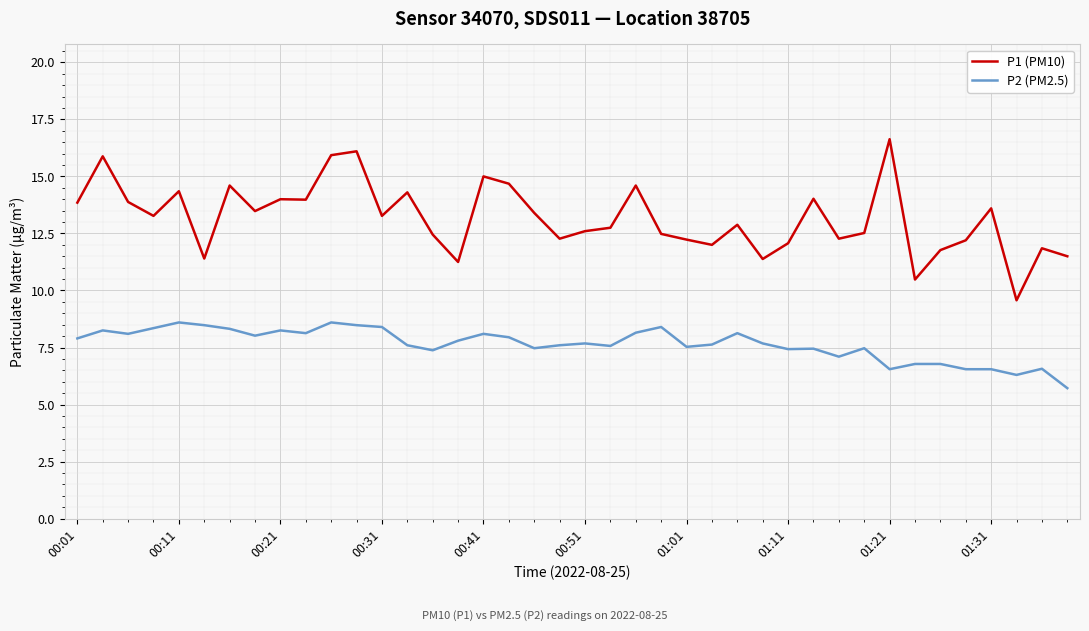

Count the number of categories in the chart.

40